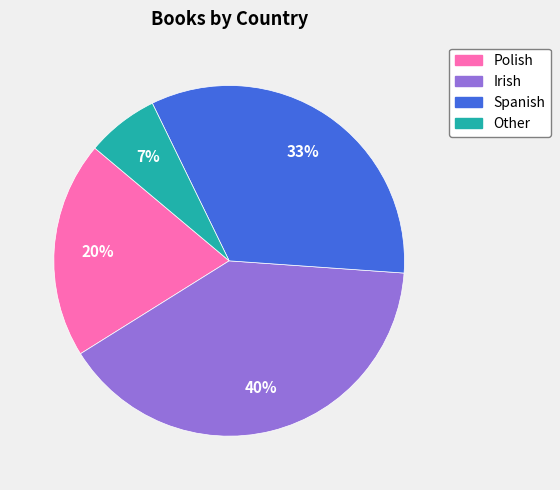

How many segments does this pie chart have?

4